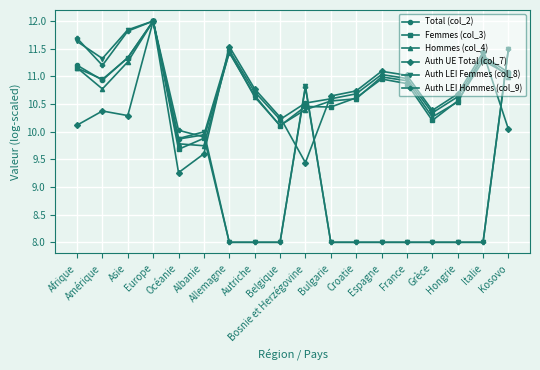

The Femmes (col_3) series shows 6.5 at France. True or false?

False